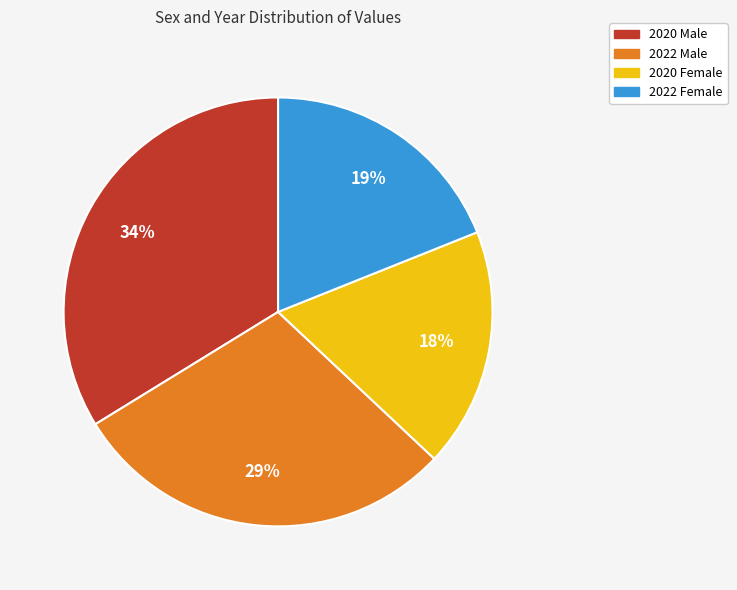

Do 2022 Female and 2020 Female together represent more than half of the pie?

No